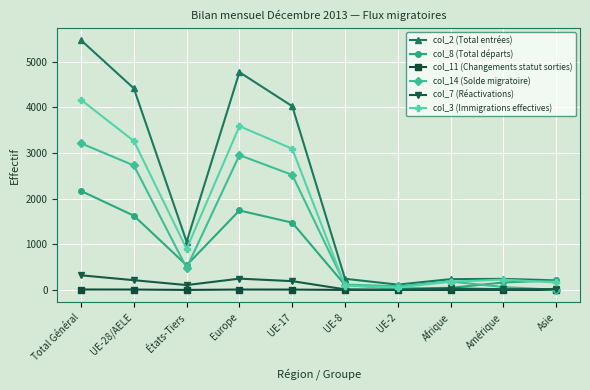

At how many categories does at least one series exceed 49?

10